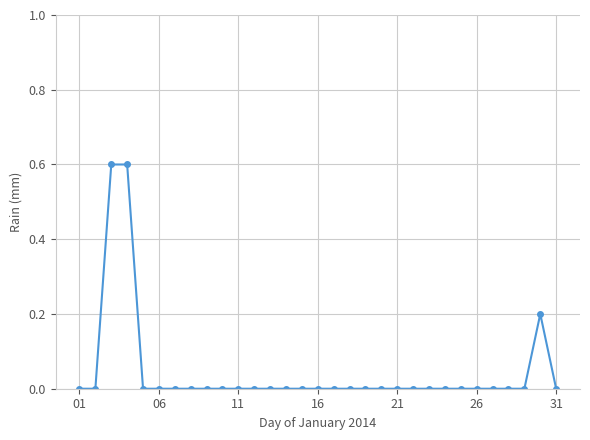

What is the sum of all values?

1.4